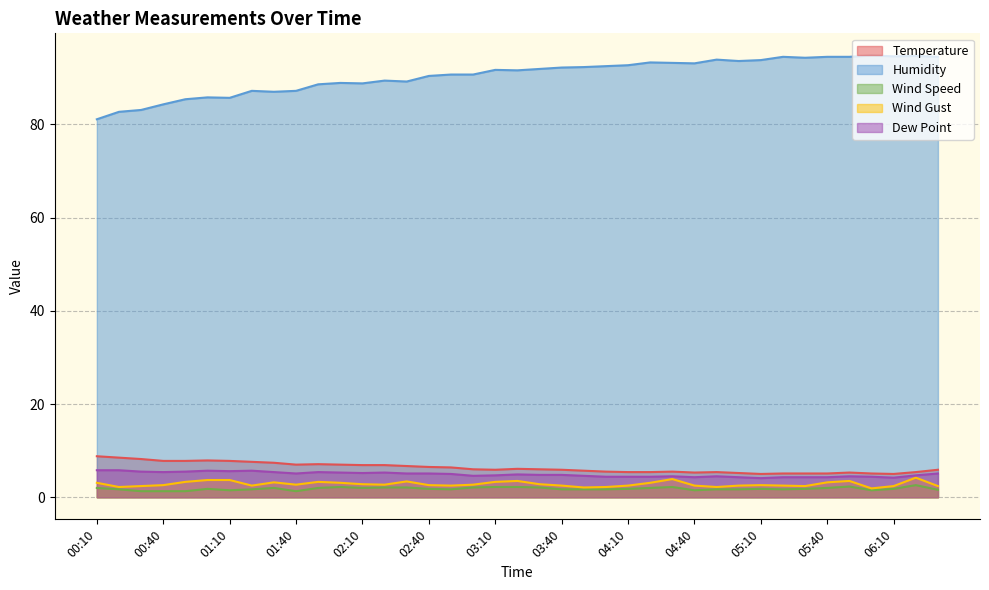

How many data points in Humidity are above 91?

21